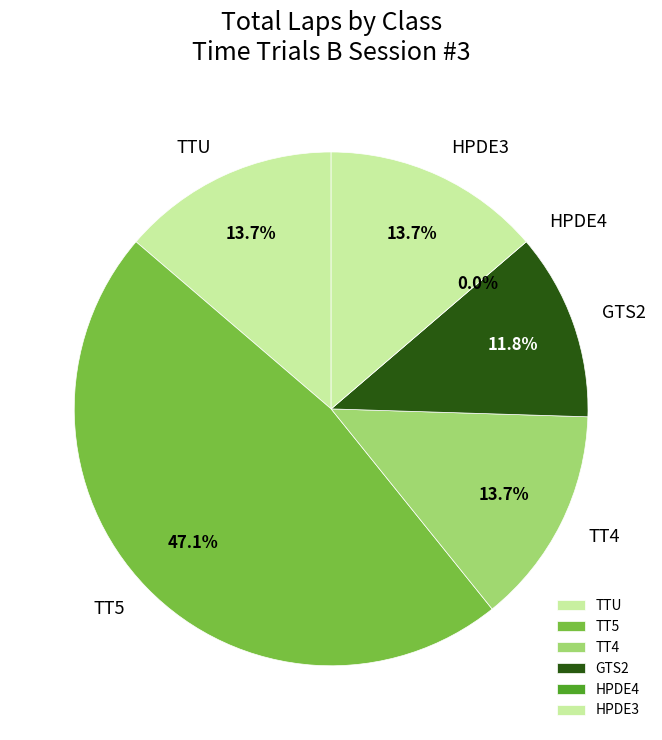

True or false: Dustin McDaniel (TT5) accounts for 1% of the total.

False